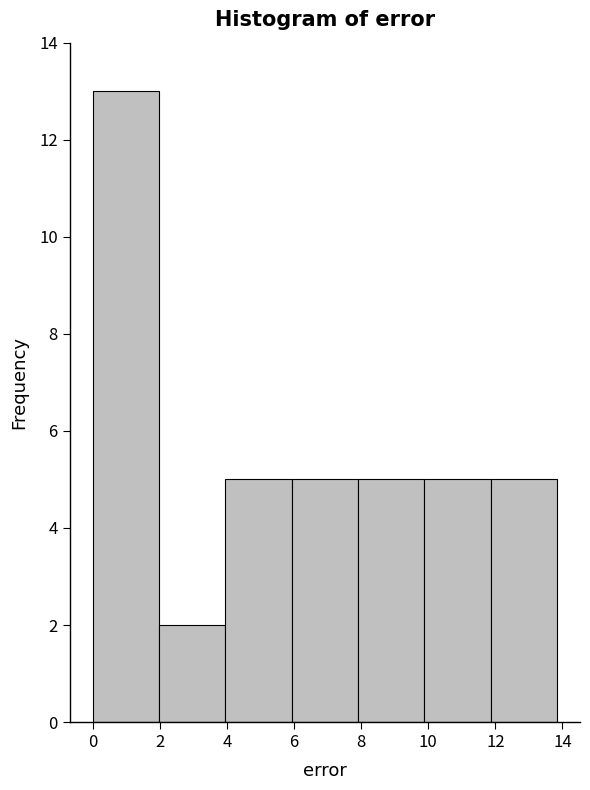

Which range on the x-axis has the tallest bar?

0.0 to 2.0